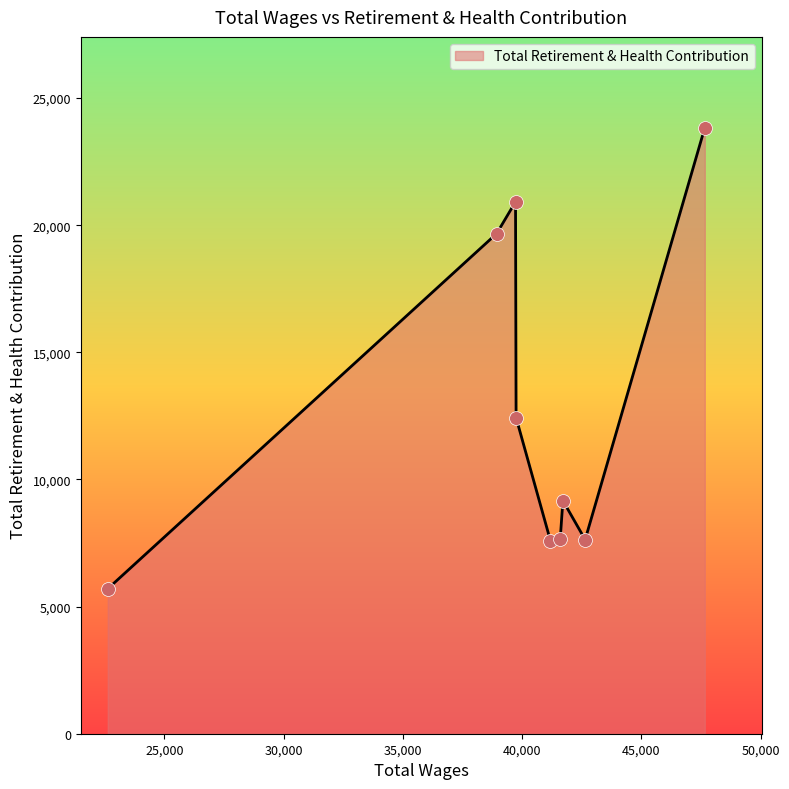

What is the maximum value shown in the chart?

23833